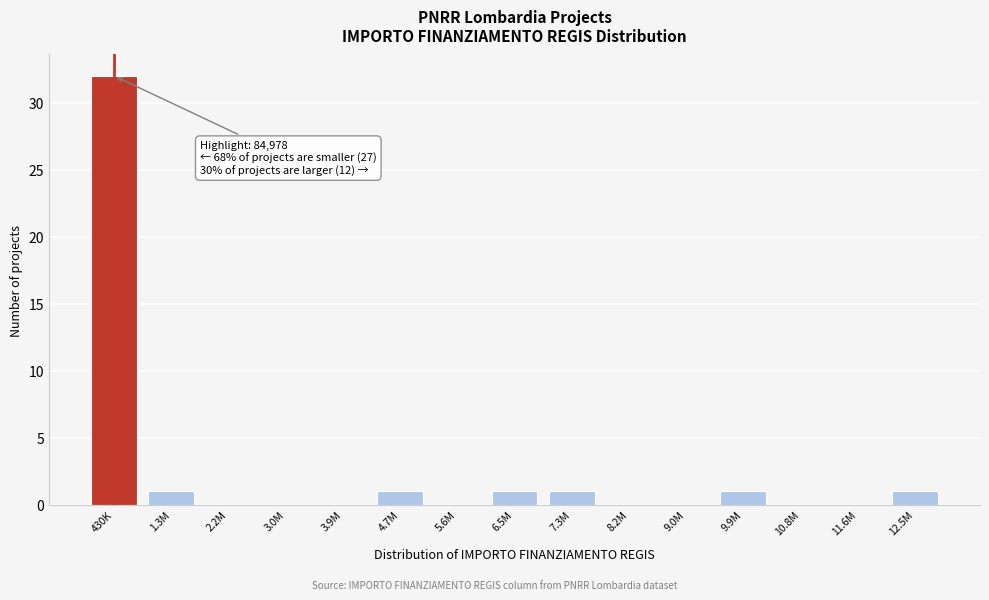

Reading left to right, what are all the values shown in this chart?

430K=32	1.3M=1	2.2M=0	3.0M=0	3.9M=0	4.7M=1	5.6M=0	6.5M=1	7.3M=1	8.2M=0	9.0M=0	9.9M=1	10.8M=0	11.6M=0	12.5M=1